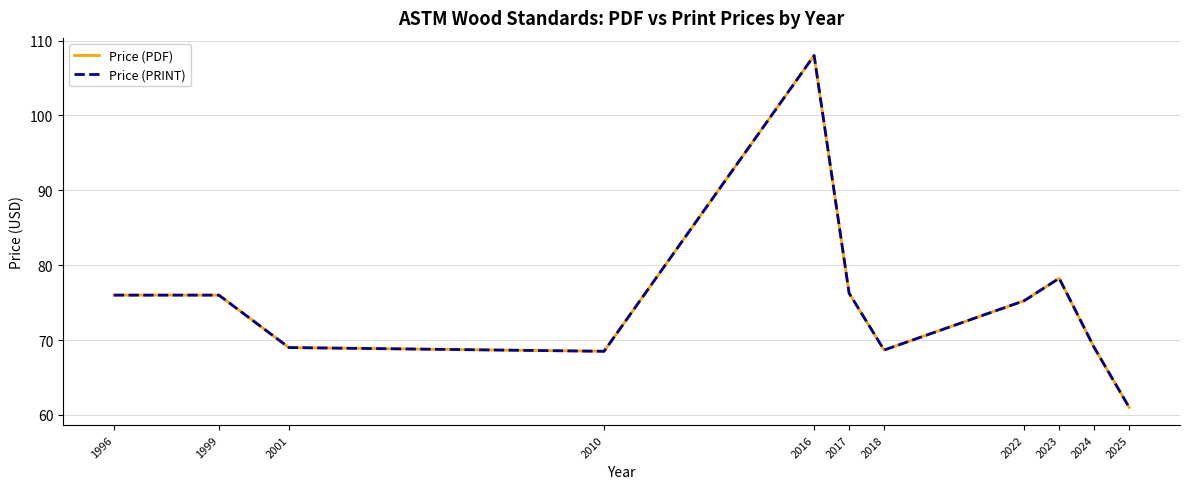

Is this an area chart (filled region under the line)?

No